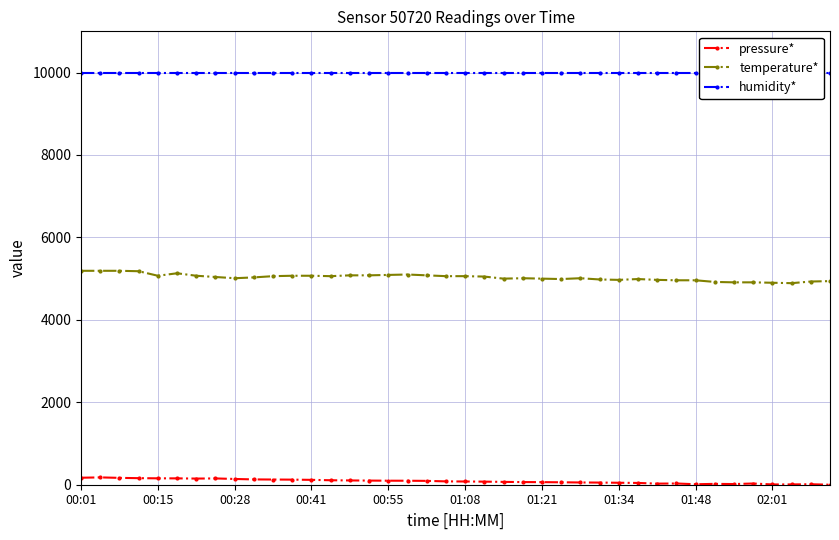

Which category has the highest value in the humidity* series?

00:01